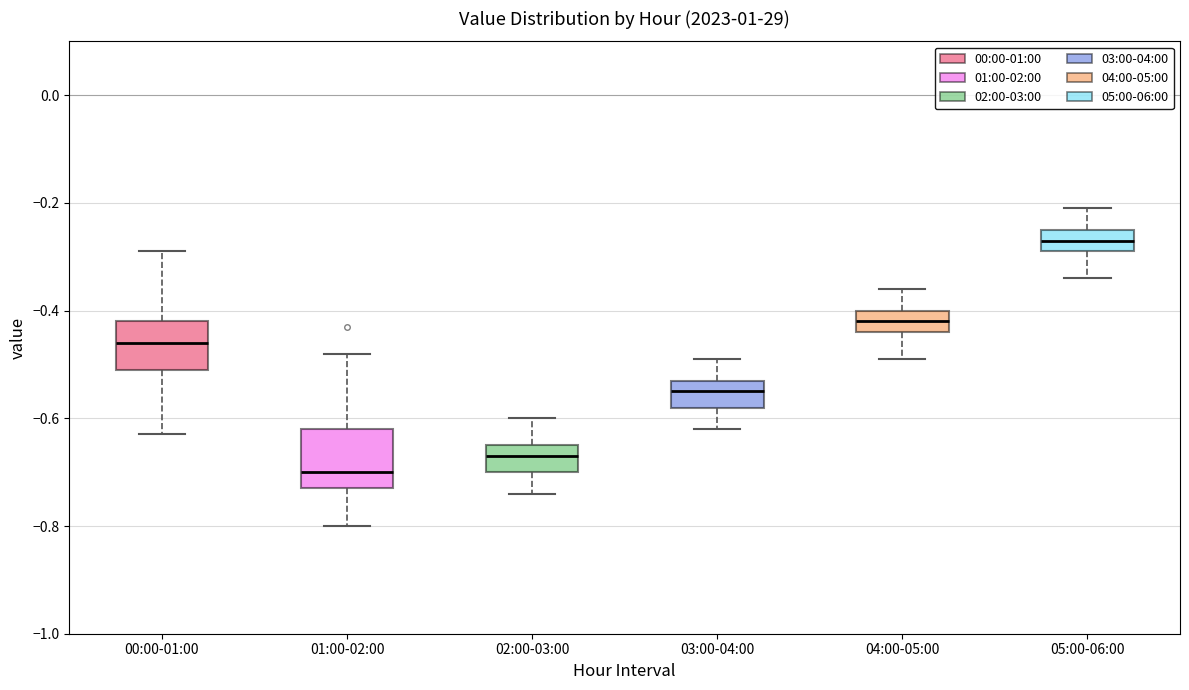

Where is the lower edge of the box for 04:00-05:00 on the y-axis? The values are not printed on the chart, so give them approximately, as read against the axis.

-0.44